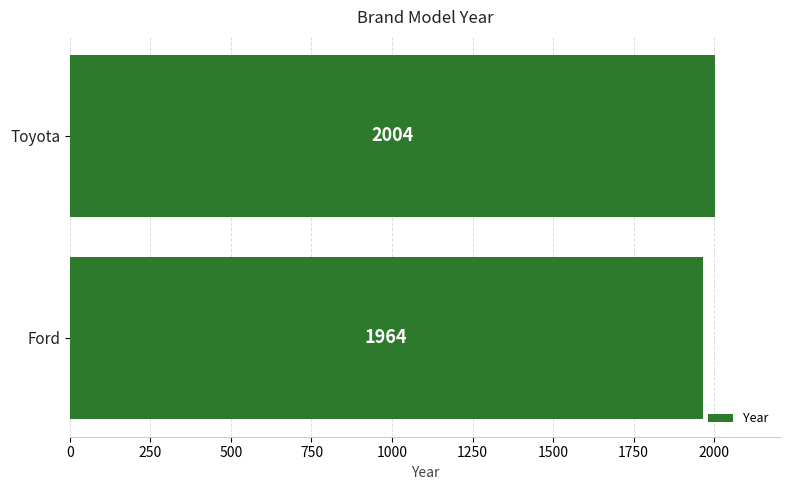

How many distinct data groups are displayed?

1